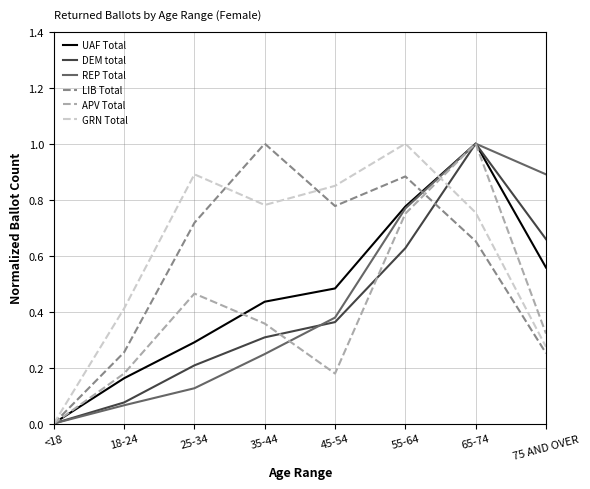

What position from the left is 45-54?

5